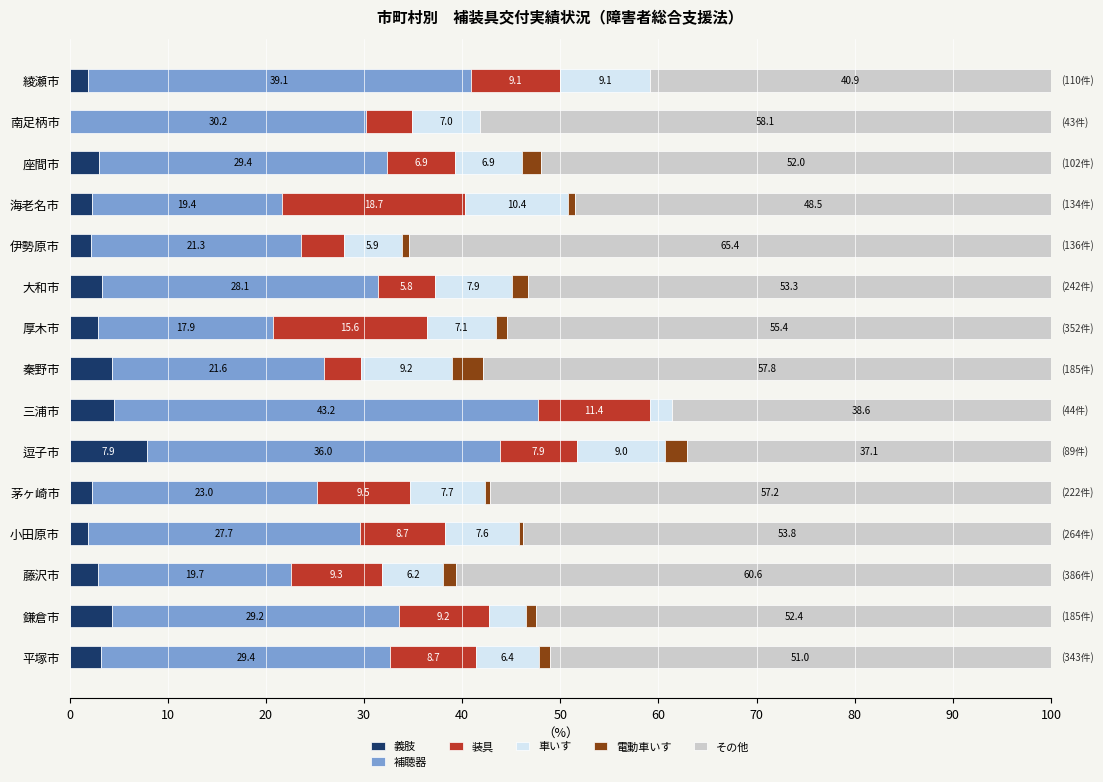

Where is 義肢 nearest to the value 3?

座間市